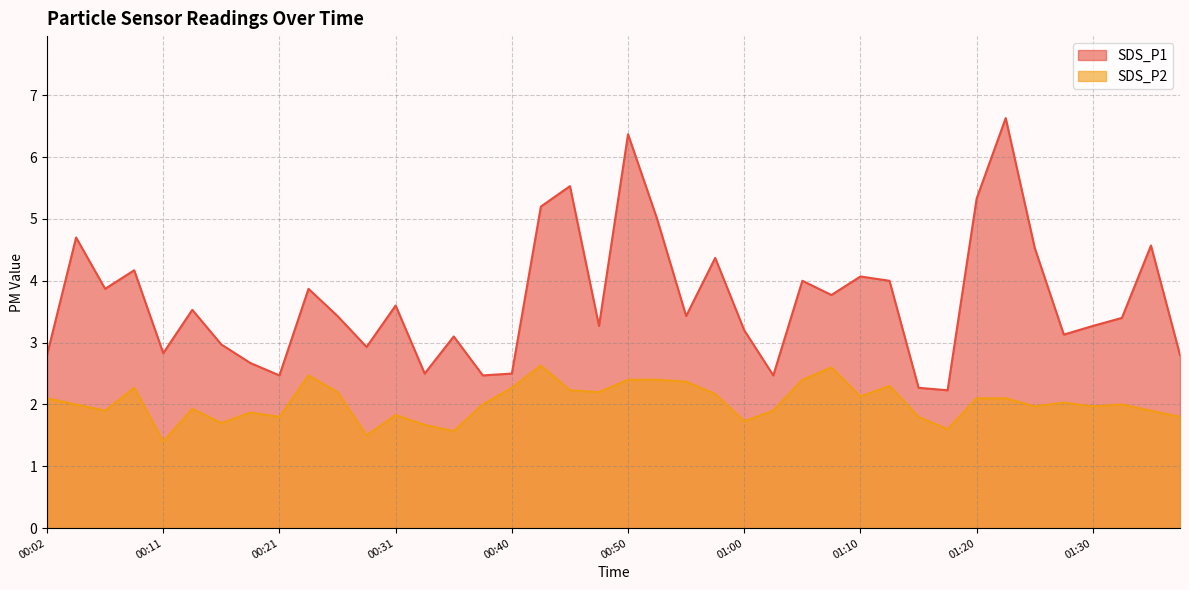

What are all the series names shown in the legend?

SDS_P1, SDS_P2